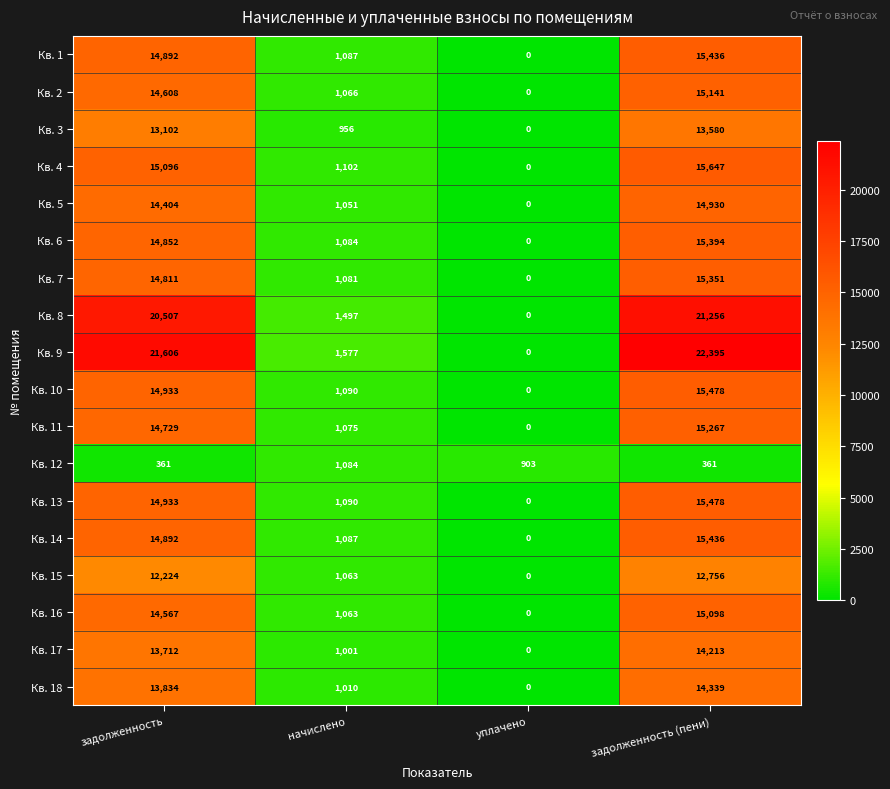

List the labels in order of Кв. 9 value, smallest first.

уплачено, начислено, задолженность, задолженность (пени)